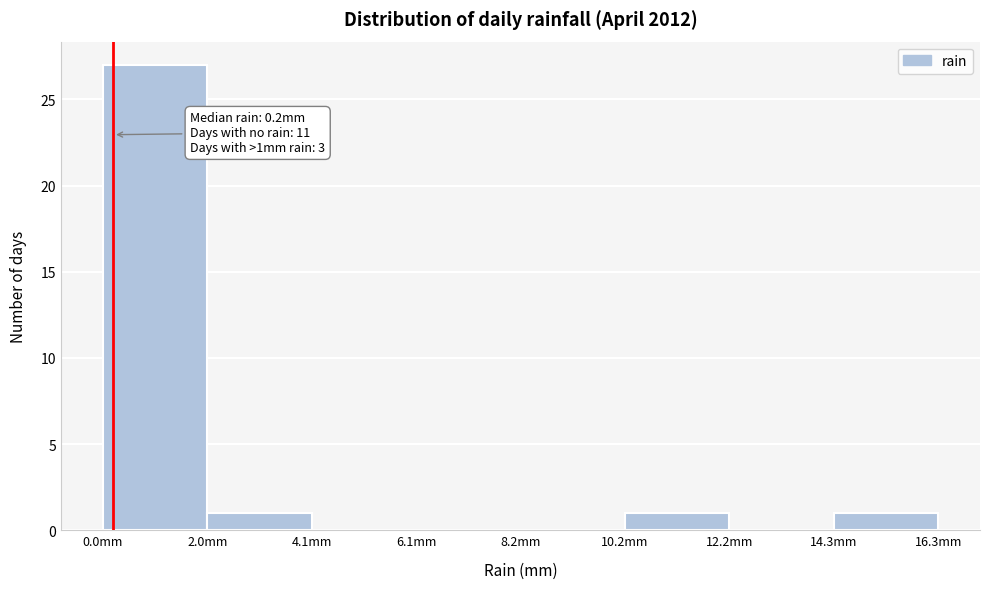

Which range on the x-axis has the tallest bar?

0.0 to 2.0